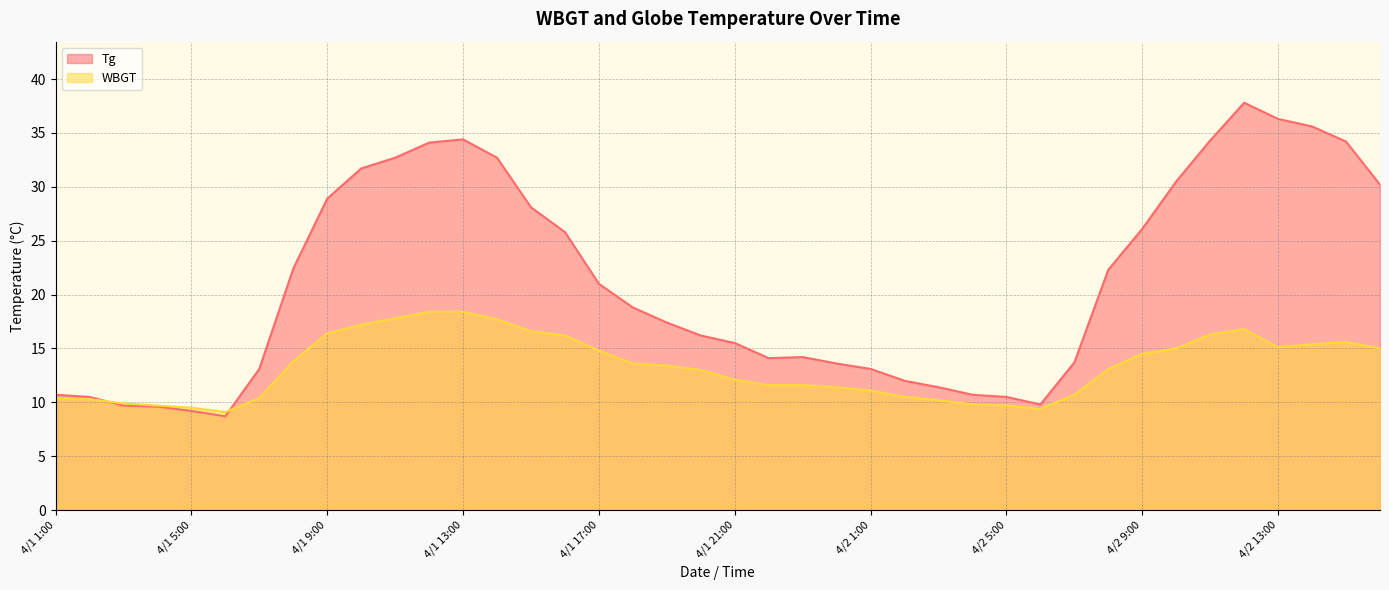

Does the chart display data point markers on the line(s)?

No